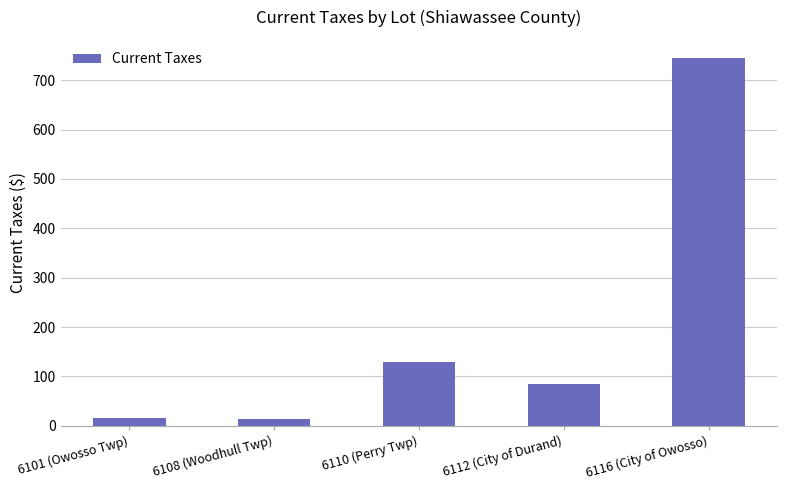

What is the label of the 1st bar from the left?

6101 (Owosso Twp)